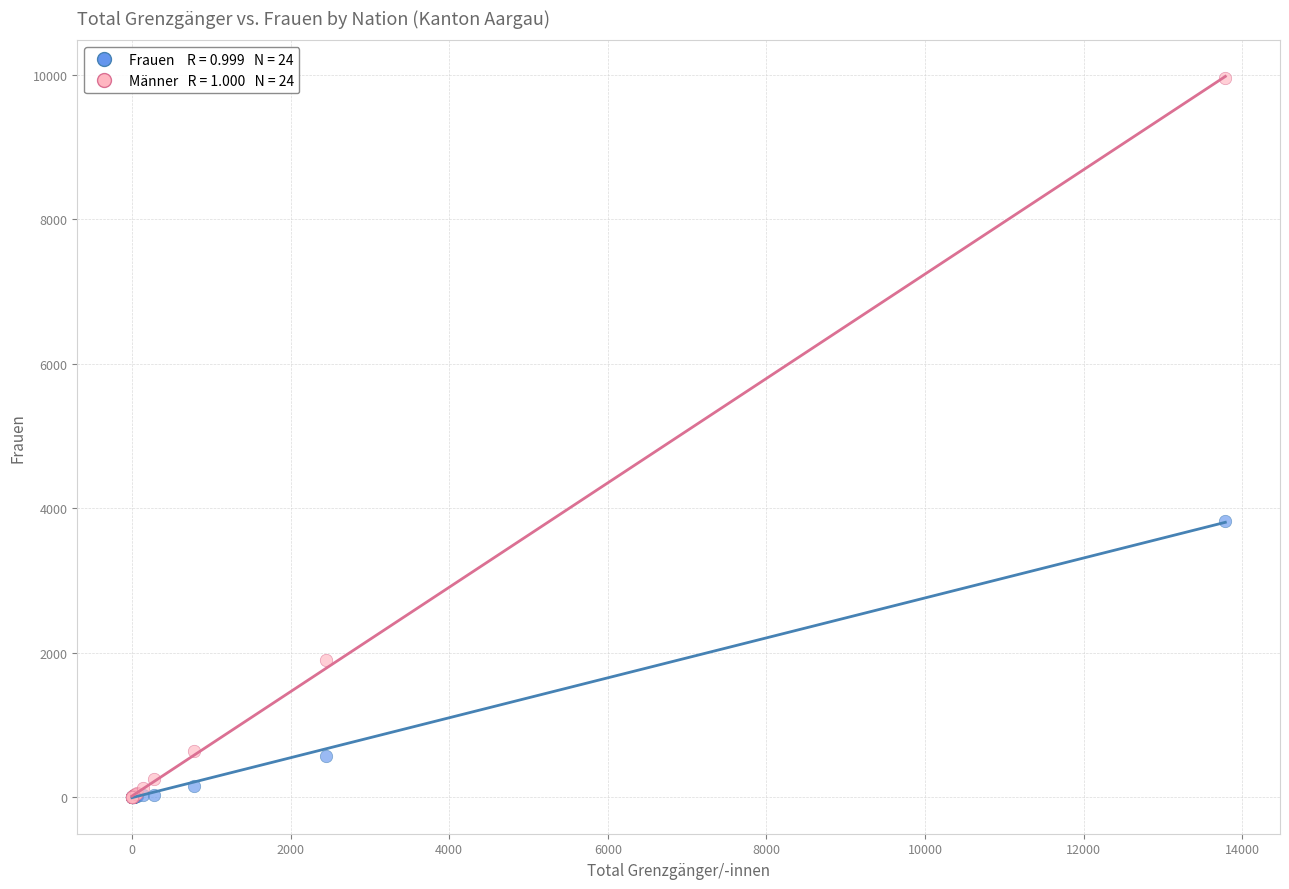

Across all series, what Y value is closest to 4979?

3827